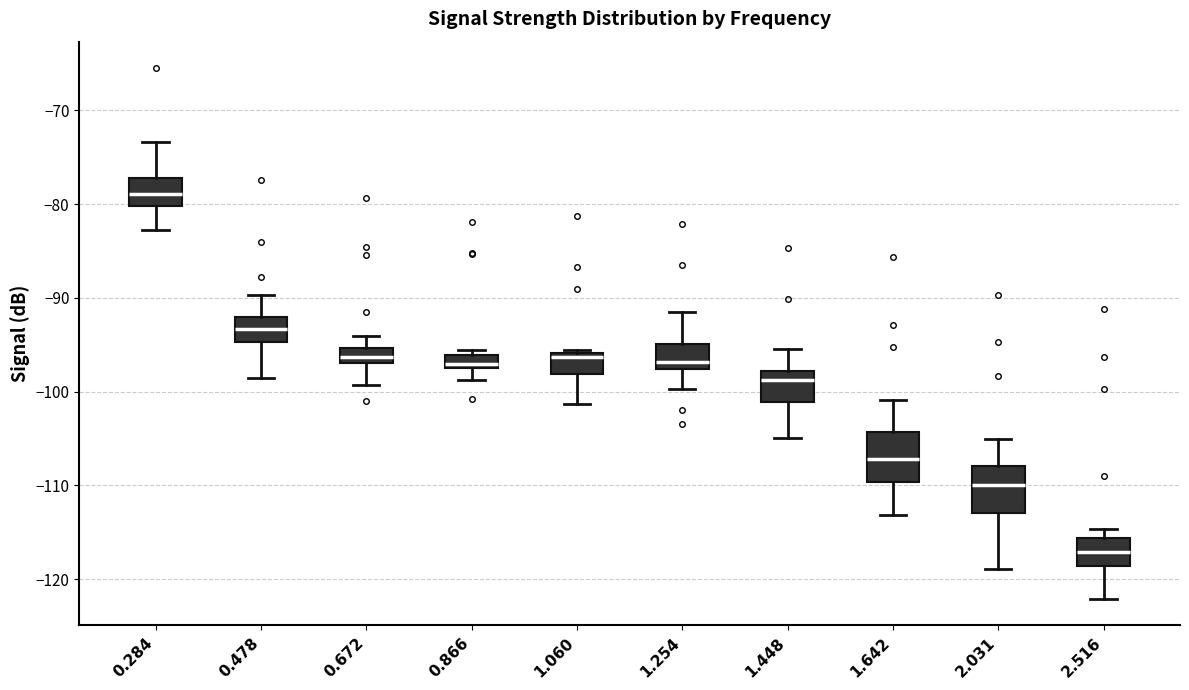

Which box has the lowest median line?

2.516